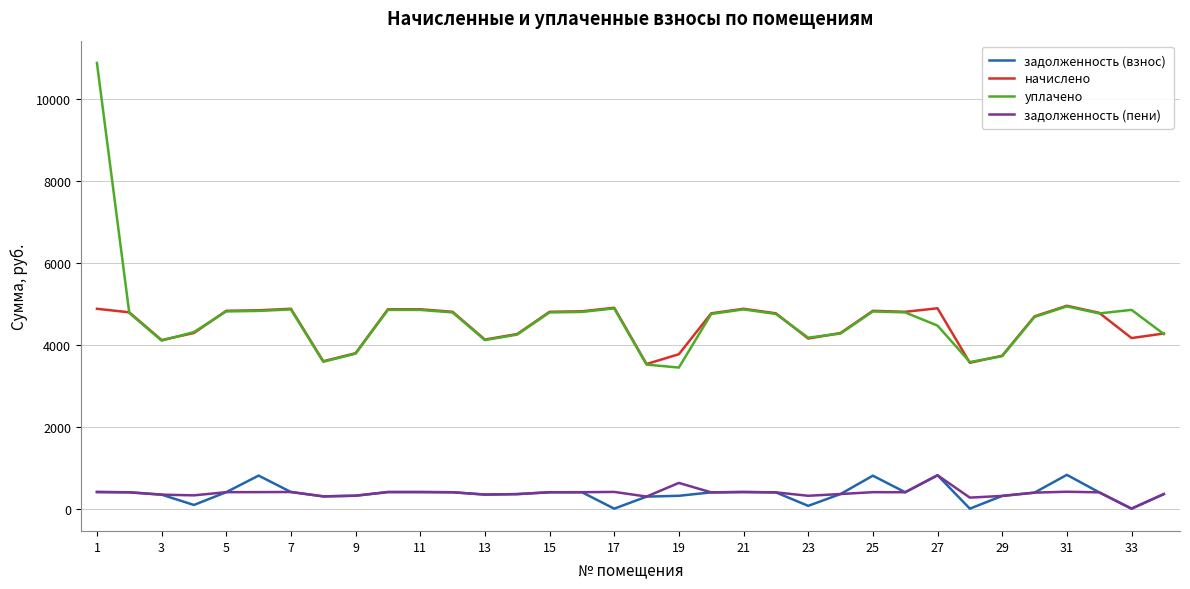

Which series has the largest range (max minus min)?

уплачено